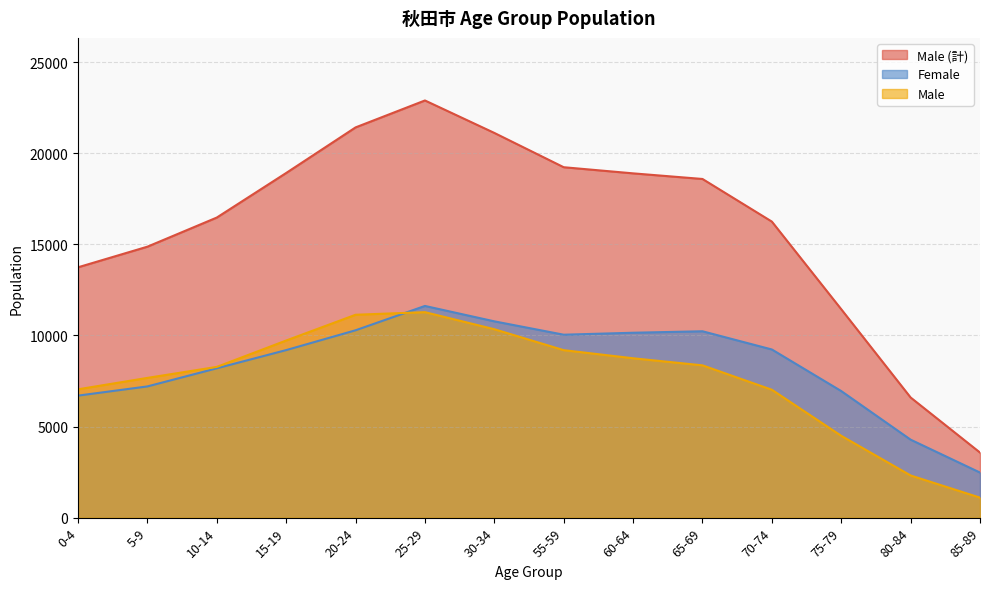

Where is Male nearest to the value 6189?

70-74